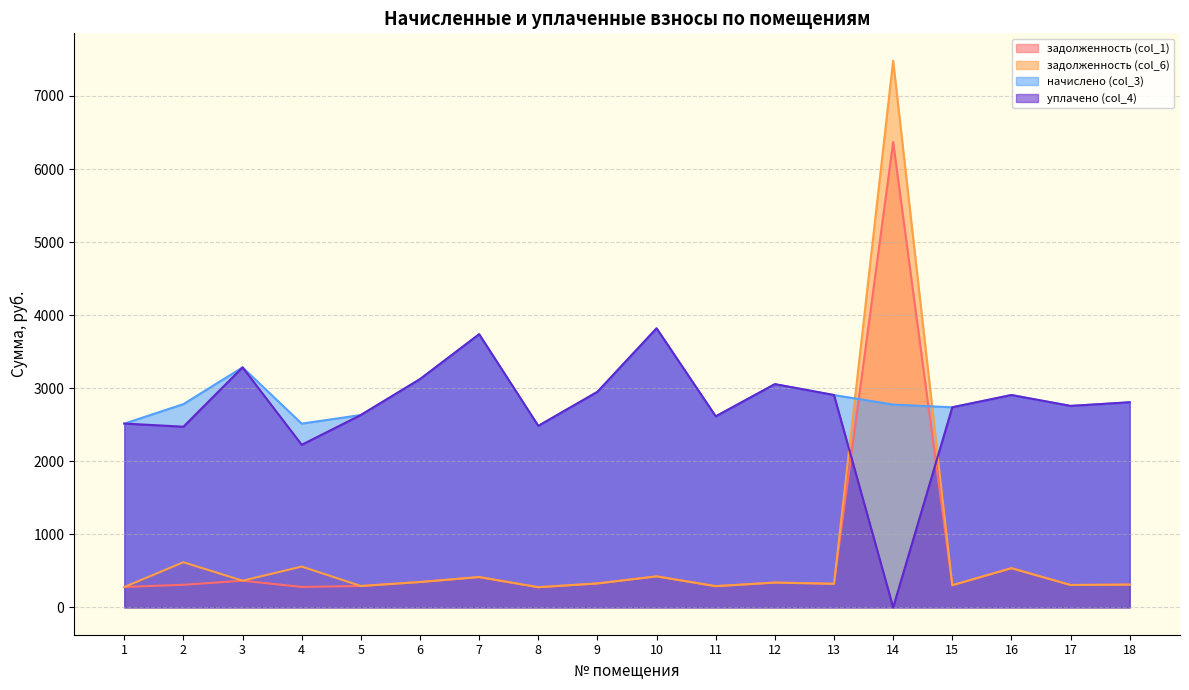

True or false: задолженность (col_6) and задолженность (col_1) intersect in this chart.

True